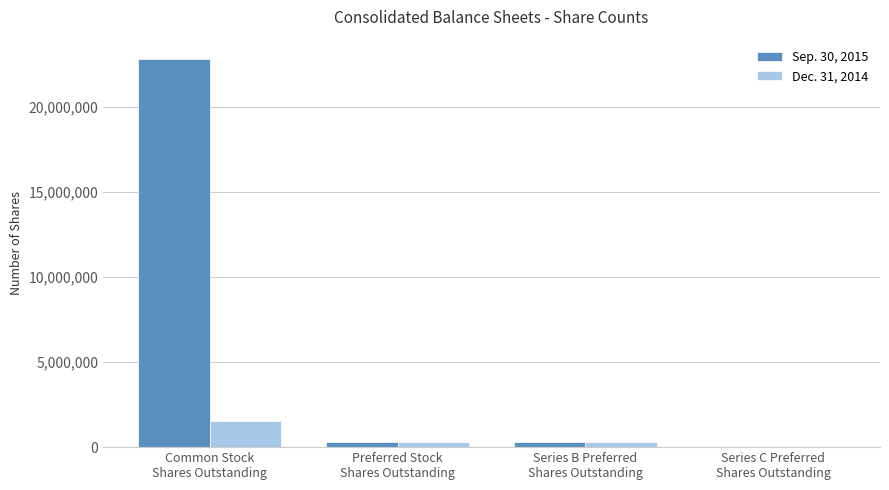

What is the spread (max minus min) of values at Common Stock
Shares Outstanding?

21279597